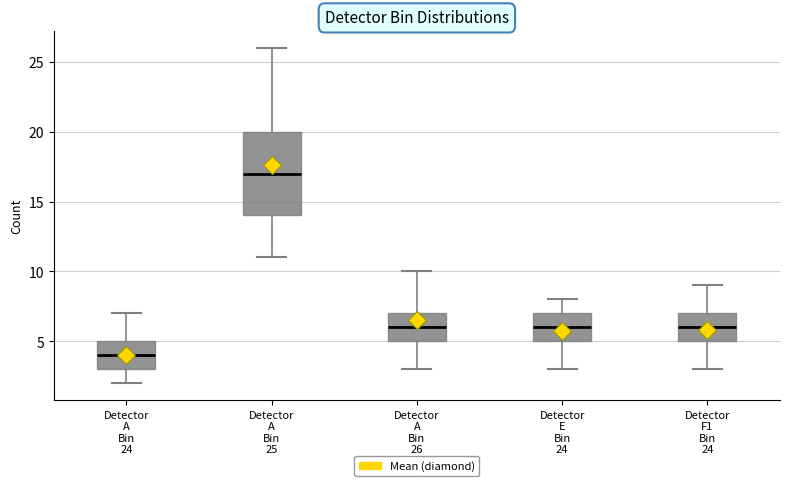

Where does the median line of the box for Detector A Bin 26 sit on the y-axis? The values are not printed on the chart, so give them approximately, as read against the axis.

6